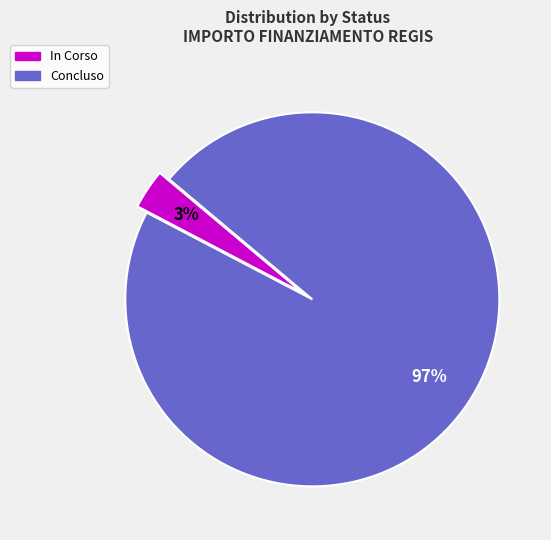

What is the smallest slice in the pie chart?

In Corso